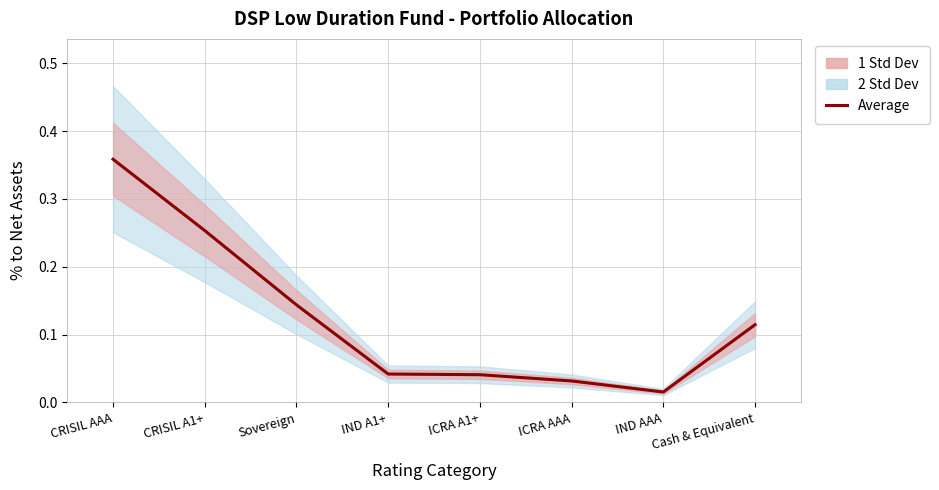

Reading left to right, list all the values displayed in this chart.

0.4	0.3	0.1	0.0	0.0	0.0	0.0	0.1